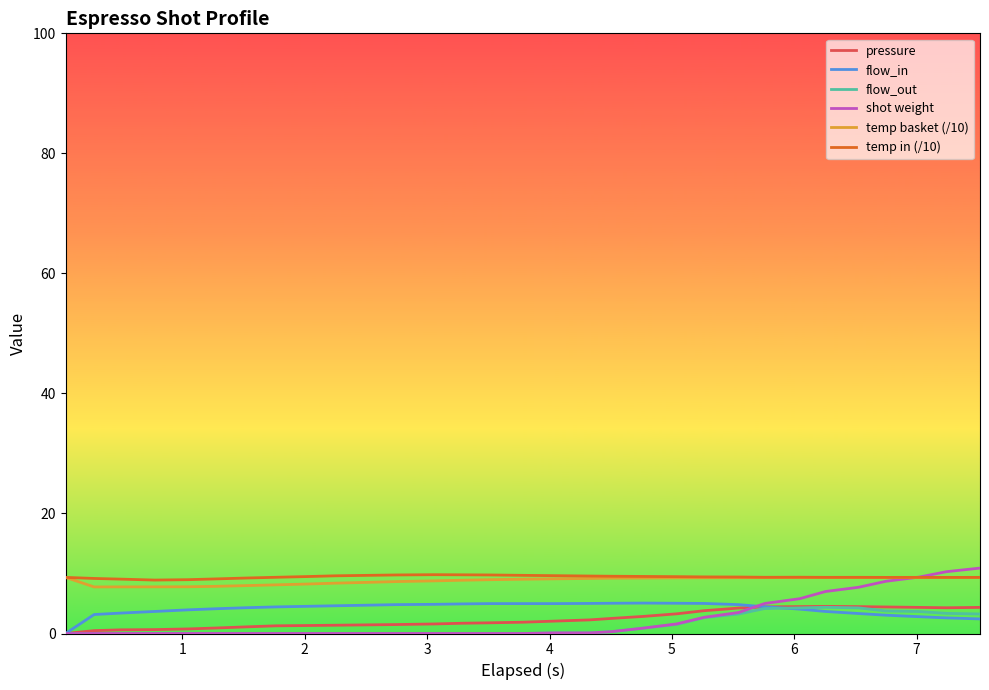

What is the maximum value shown in the chart?

10.9